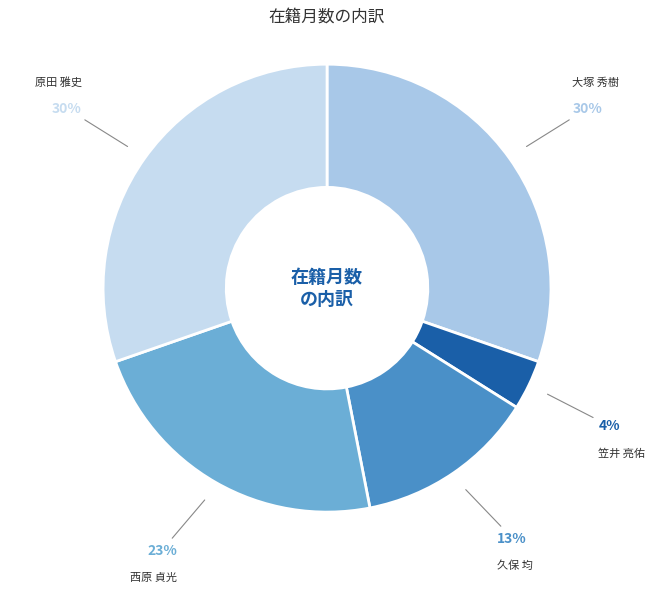

How many segments does this pie chart have?

5